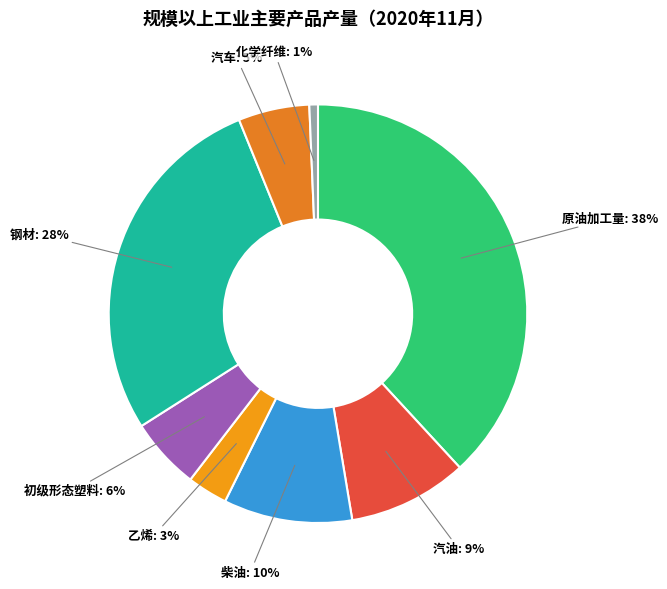

What is the largest slice in the pie chart?

原油加工量